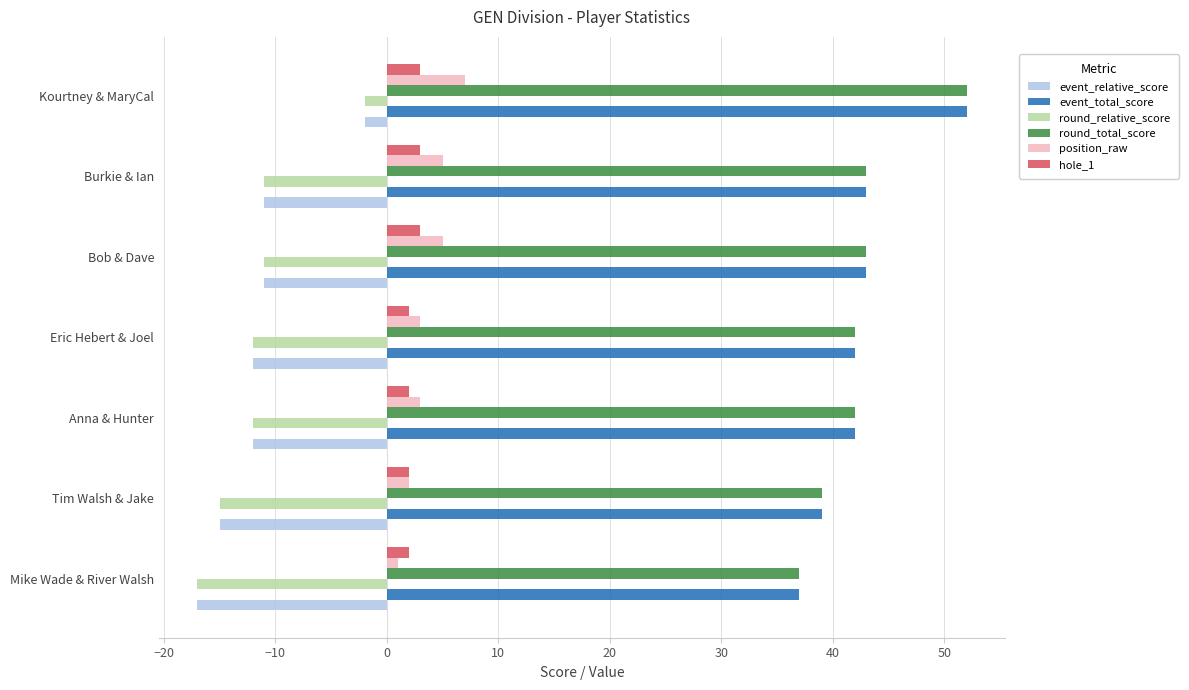

What is the smallest value displayed?

-17